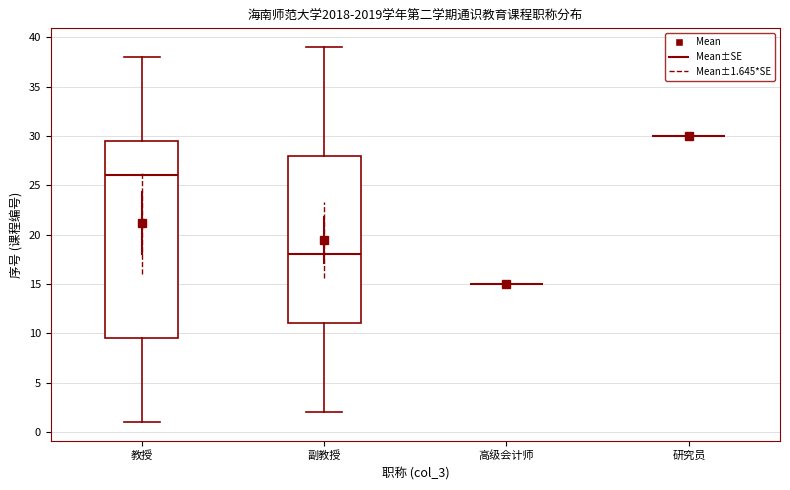

Reading left to right, transcribe this box plot: for each box, give where its median line is, the range the box spans, and where its two whiskers end, as read against the y-axis. The values are not printed on the chart, so give them approximately, as read against the axis.

教授: median 26.0, box 9.5 to 29.5, whiskers 1.0 to 38.0
副教授: median 18.0, box 11.0 to 28.0, whiskers 2.0 to 39.0
高级会计师: box collapsed to a line at 15.0, whiskers 15.0 to 15.0
研究员: box collapsed to a line at 30.0, whiskers 30.0 to 30.0